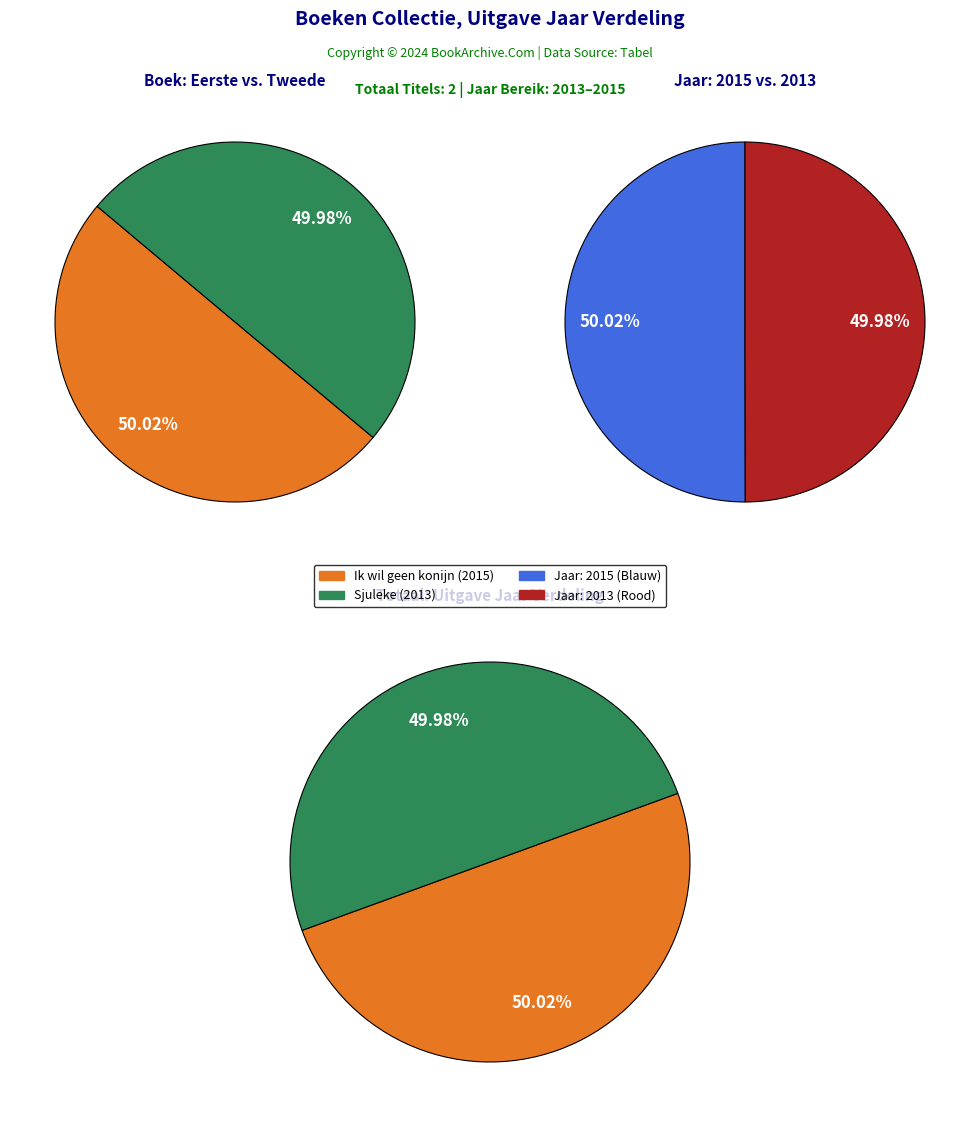

Which category has the smallest portion of the pie?

Sjuleke